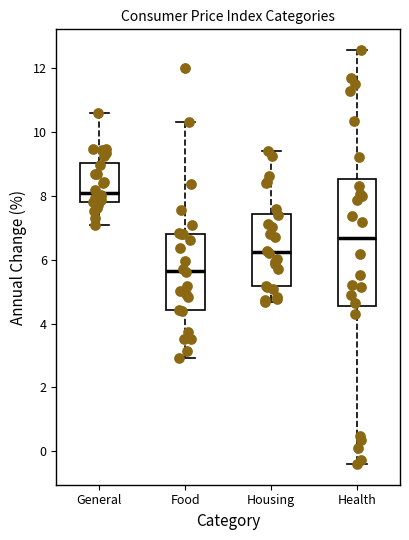

Where is the lower edge of the box for Health on the y-axis? The values are not printed on the chart, so give them approximately, as read against the axis.

4.6